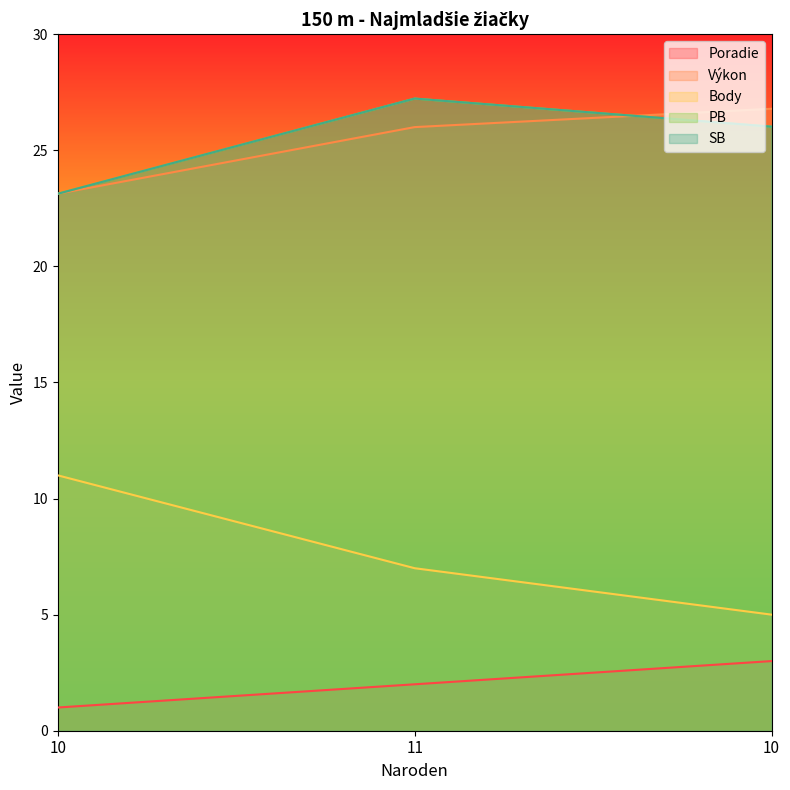

How many categories are shown in the chart?

3